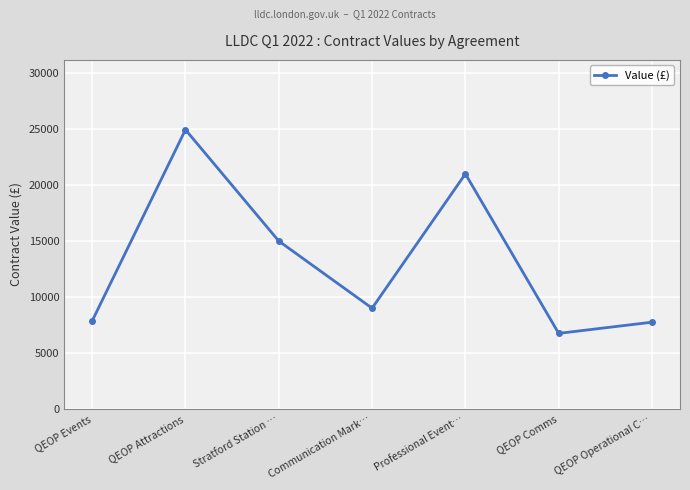

Where is the first local maximum?

QEOP Attractions